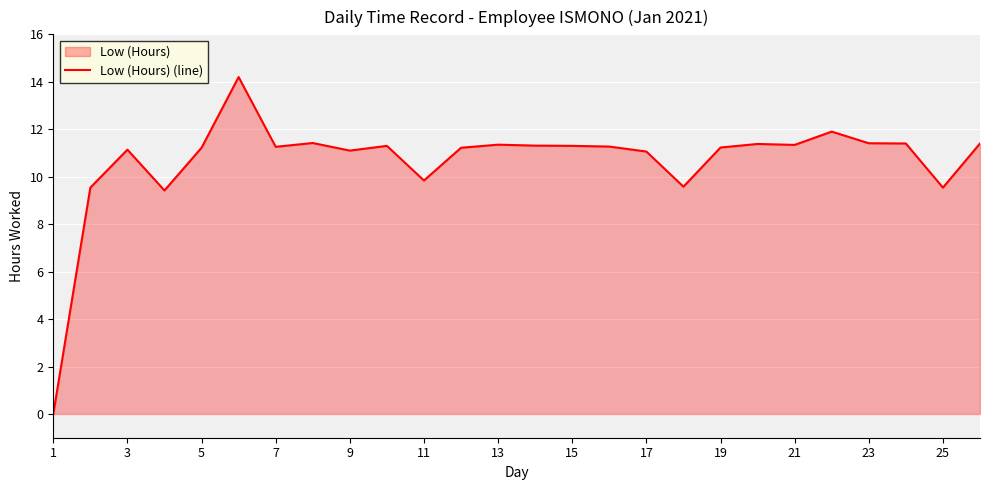

True or false: there are more than 0 points higher than both neighbors.

True